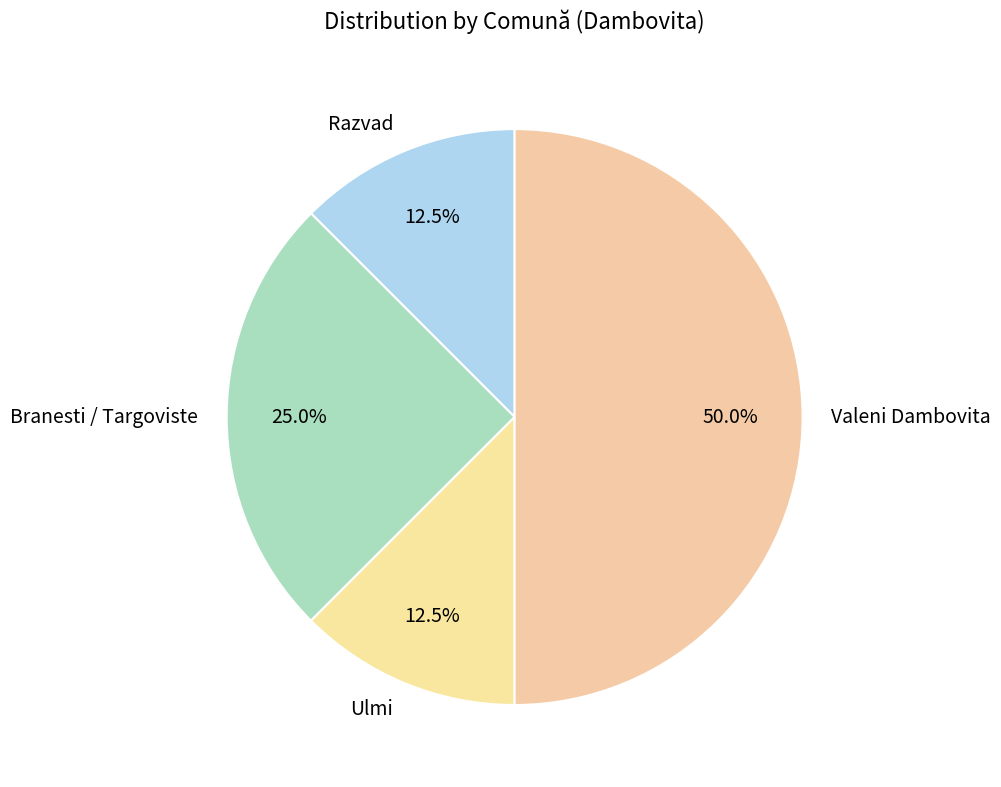

Which category has the biggest portion of the pie?

Valeni Dambovita